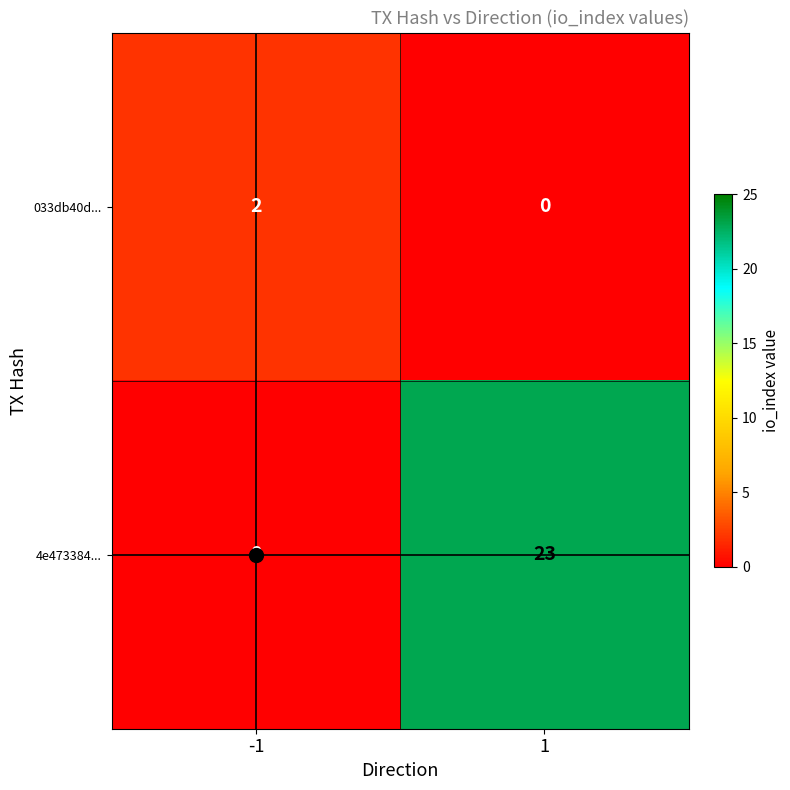

Count the number of categories in the chart.

2